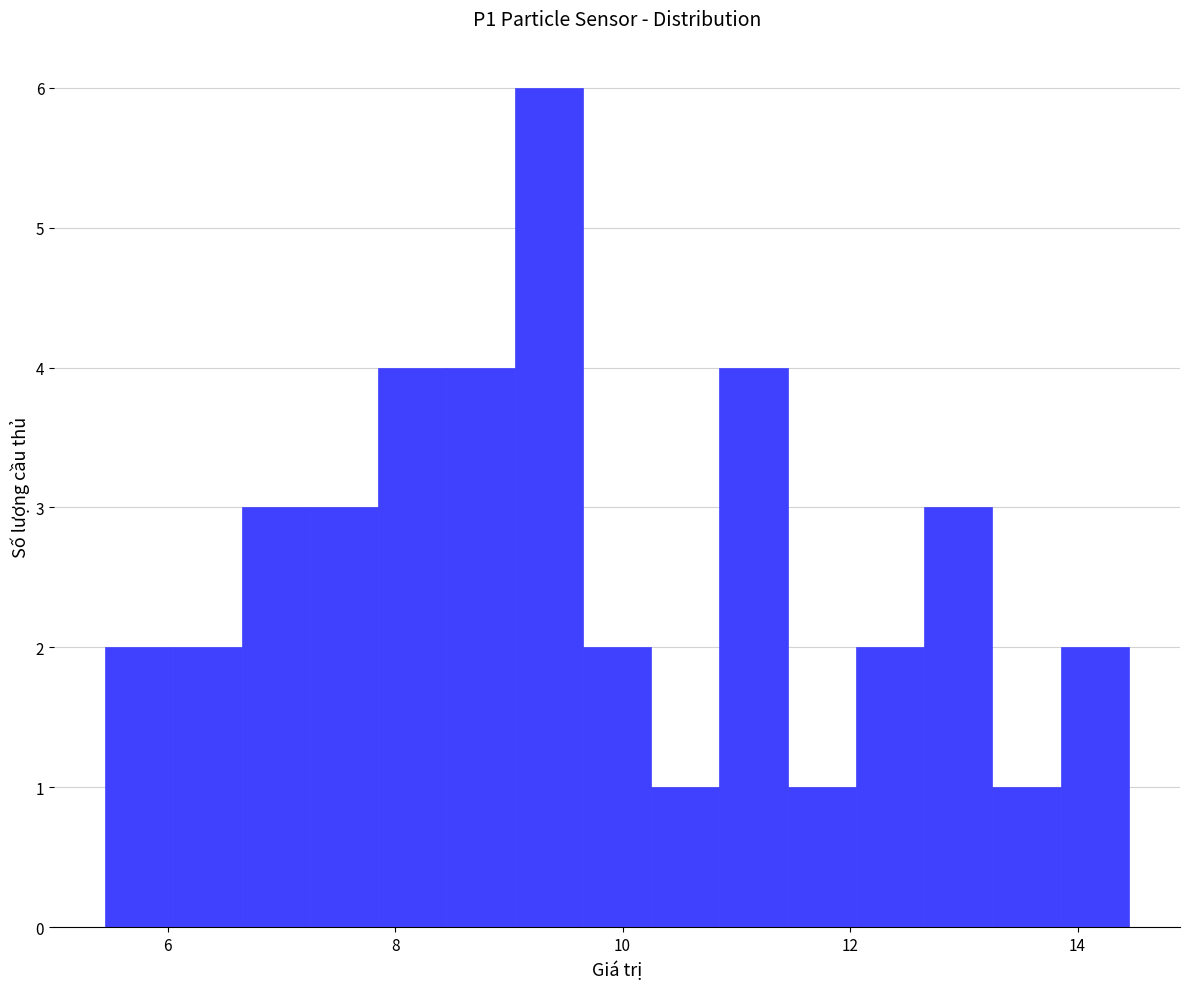

Read against the x-axis, roughly where is the centre of the tallest bar?

9.4